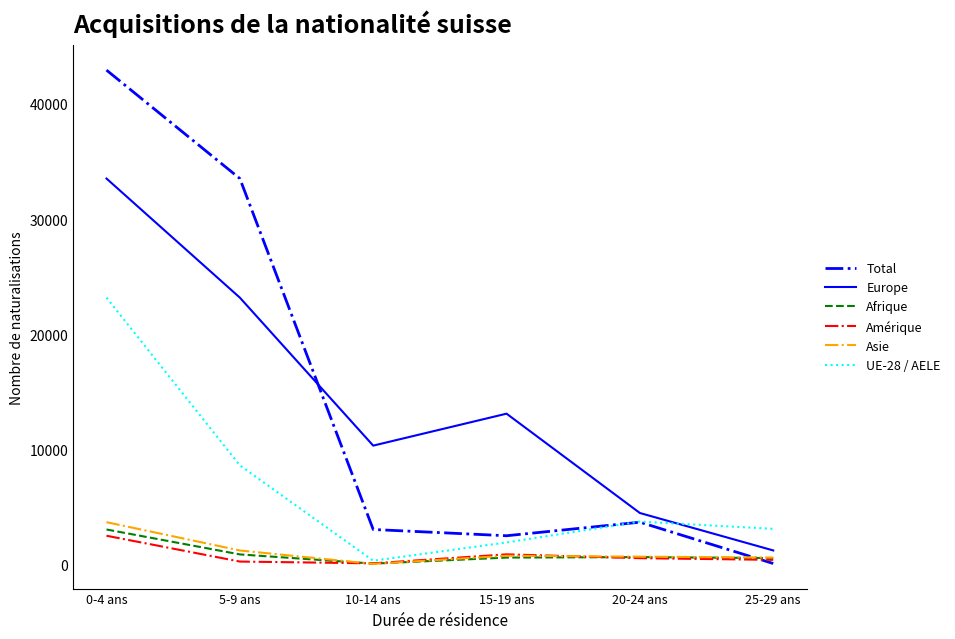

What is the maximum value for Afrique?

3057